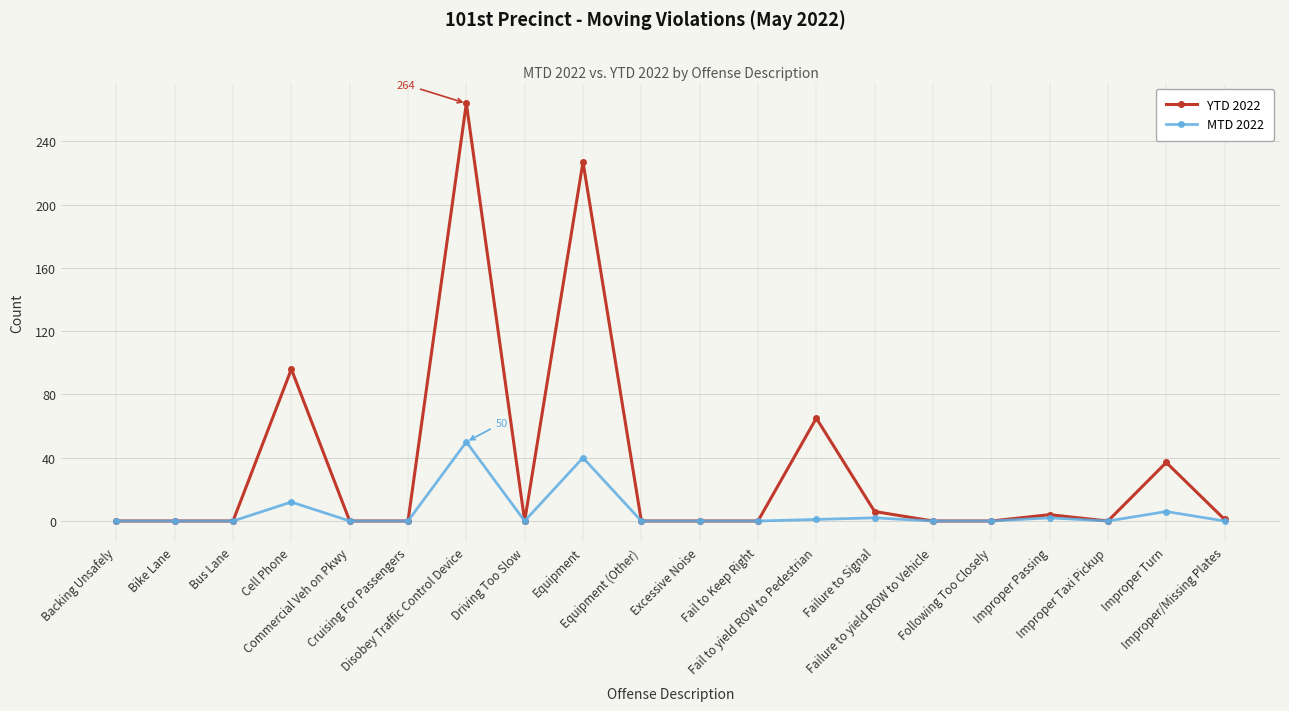

At how many categories does at least one series exceed 141?

2